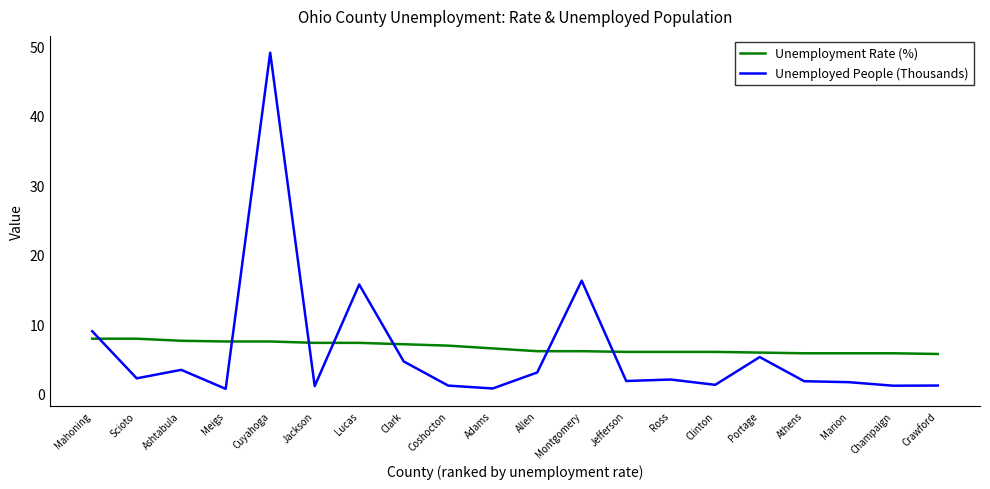

What are all the series names shown in the legend?

Unemployment Rate (%), Unemployed People (Thousands)